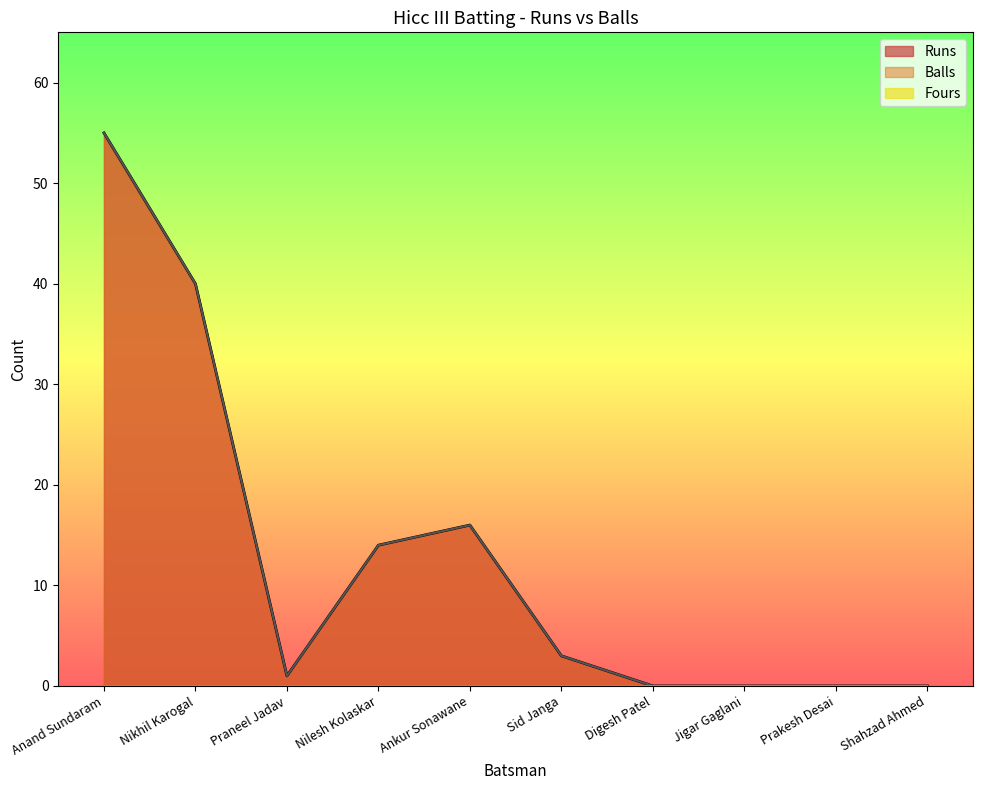

At which category is the sum across all series the highest?

Anand Sundaram